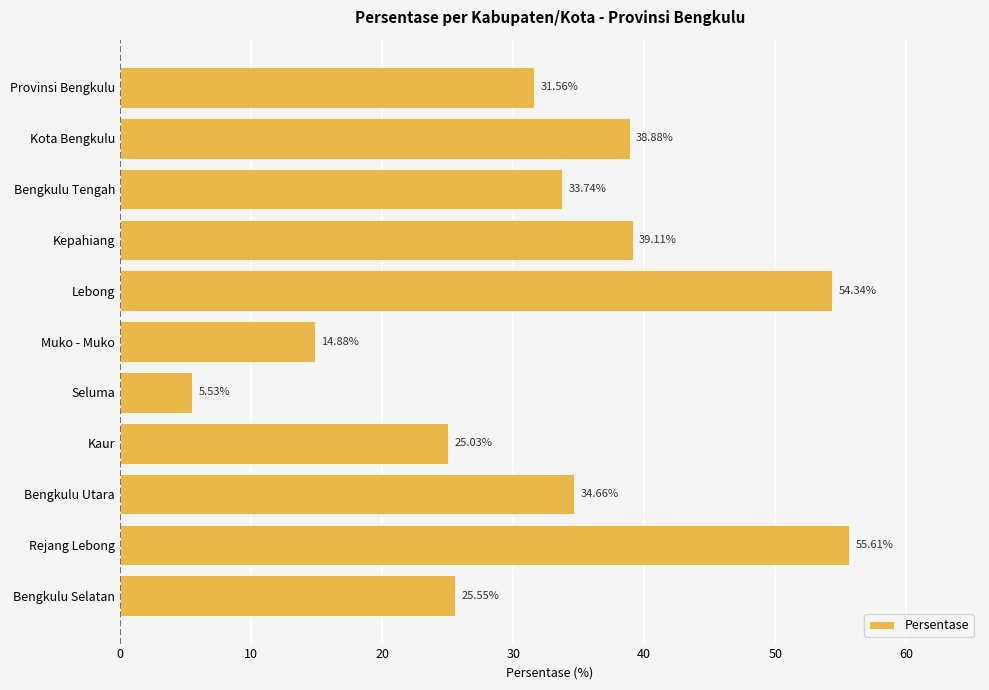

Which label corresponds to the smallest value in the chart?

Seluma